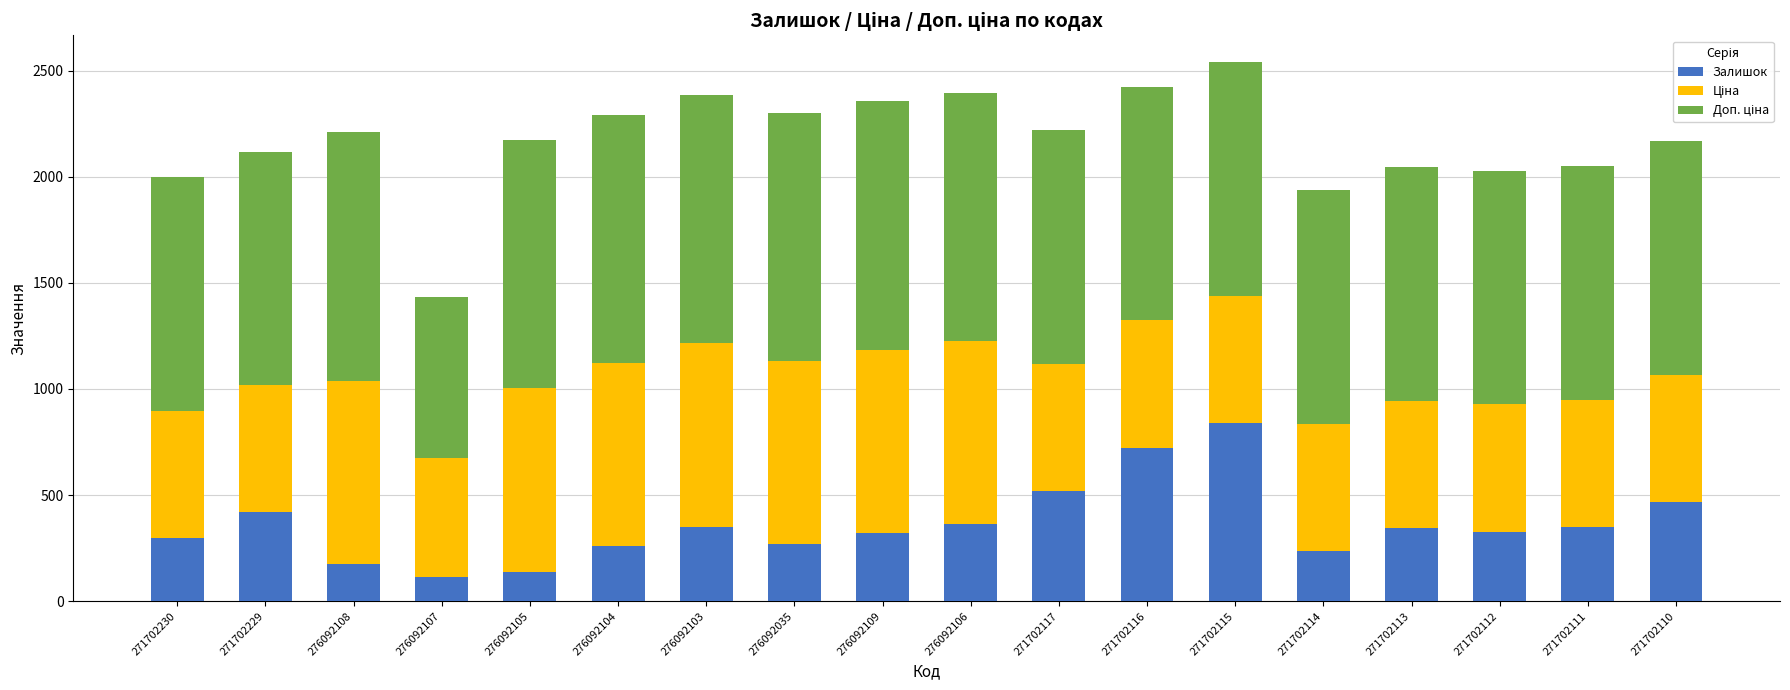

What is the difference between the Залишок values at 271702115 and 271702110?

372.0